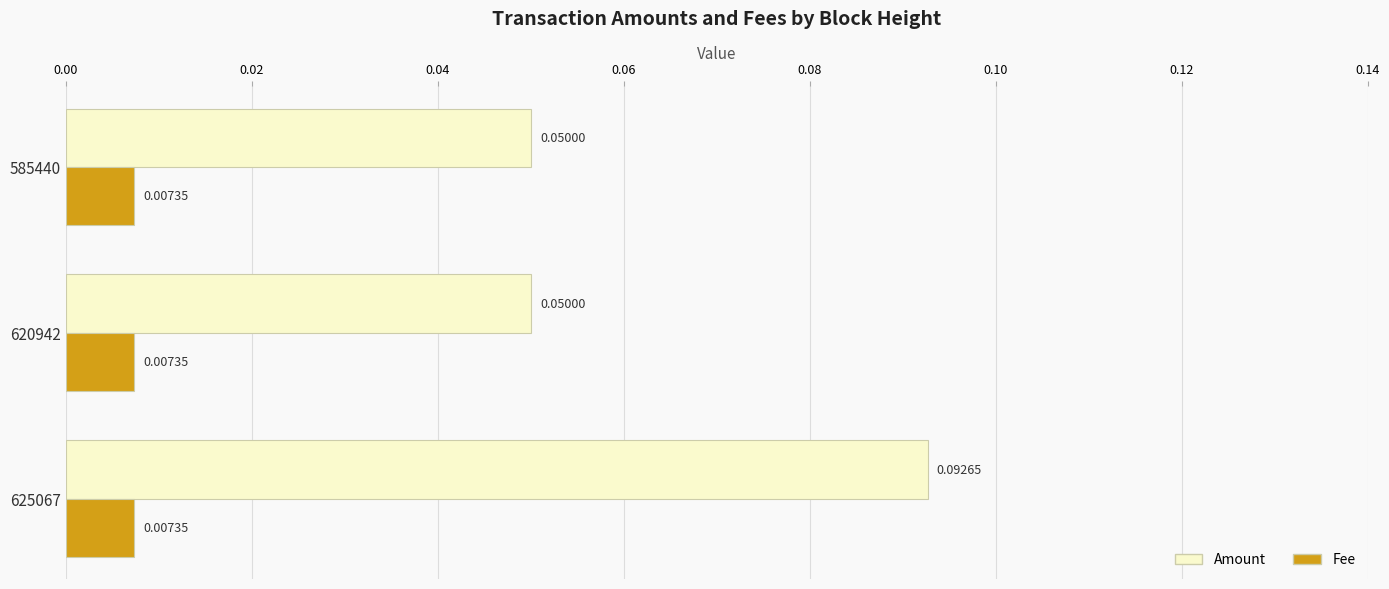

Rank the series by their average value, from lowest to highest.

Fee, Amount